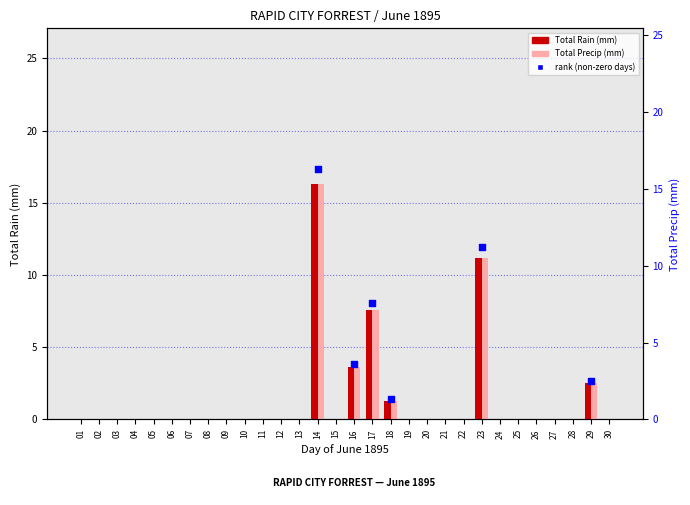

Is the value of Total Precip (mm) at 19 greater than the value of Total Rain (mm) at 17?

No